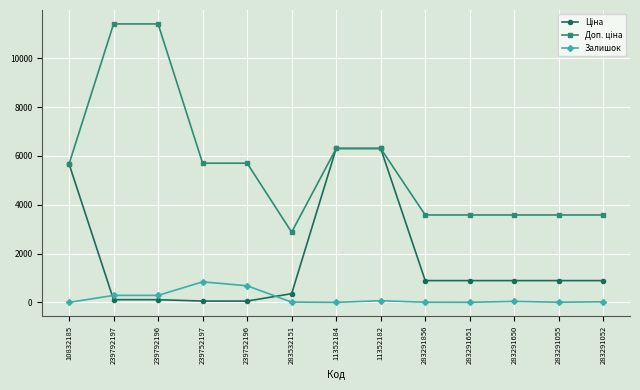

How many lines are shown in the chart?

3